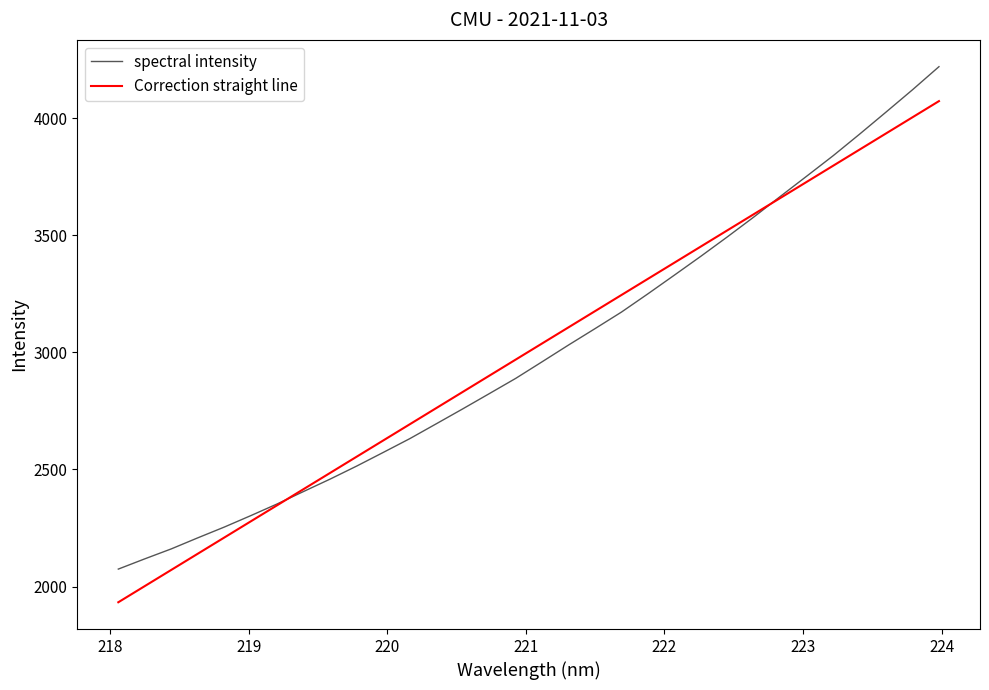

Which series has the widest spread of values?

spectral intensity